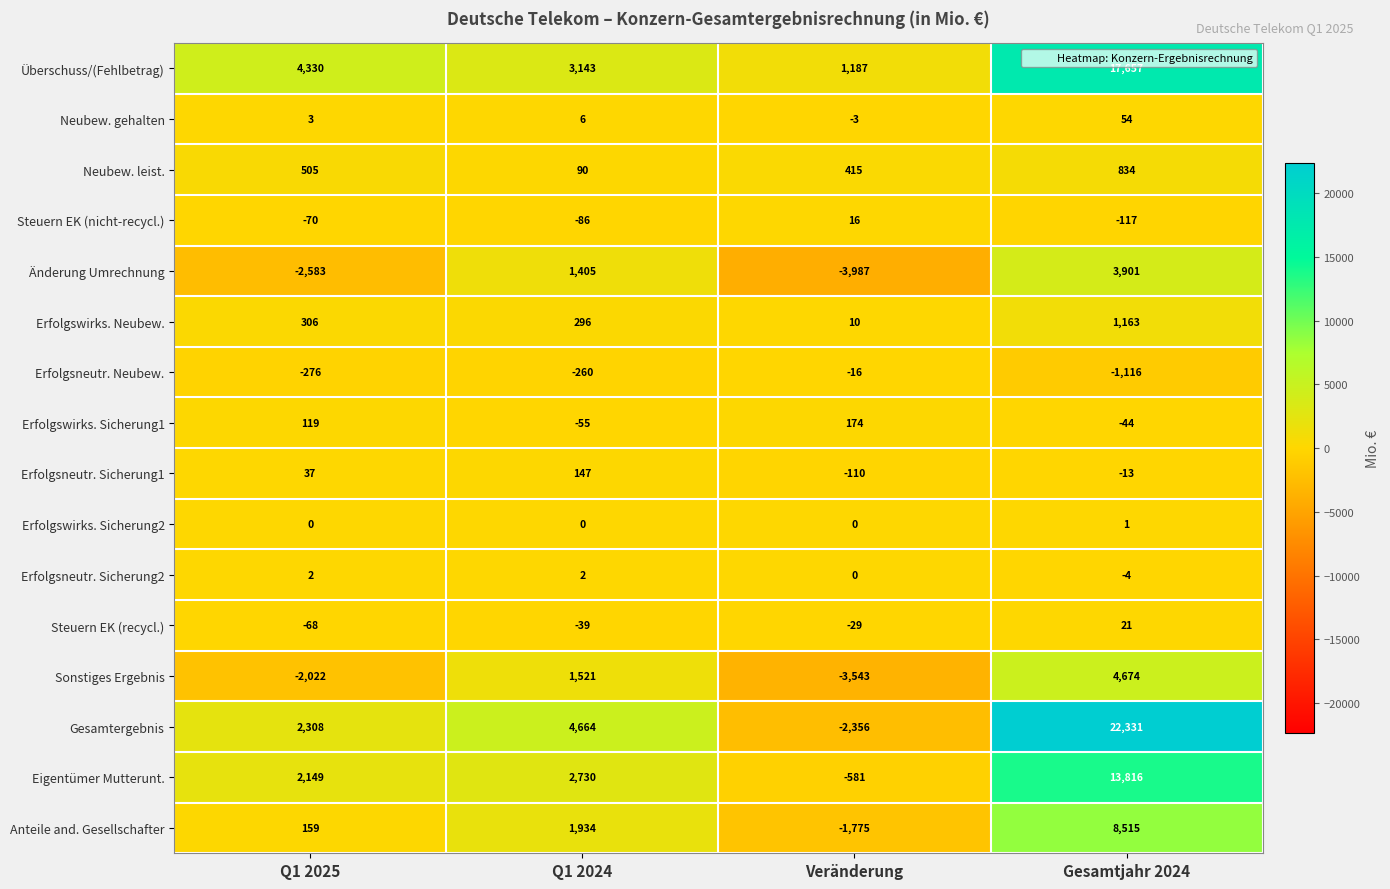

At which label does Erfolgsneutr. Neubew. reach its minimum?

Gesamtjahr 2024